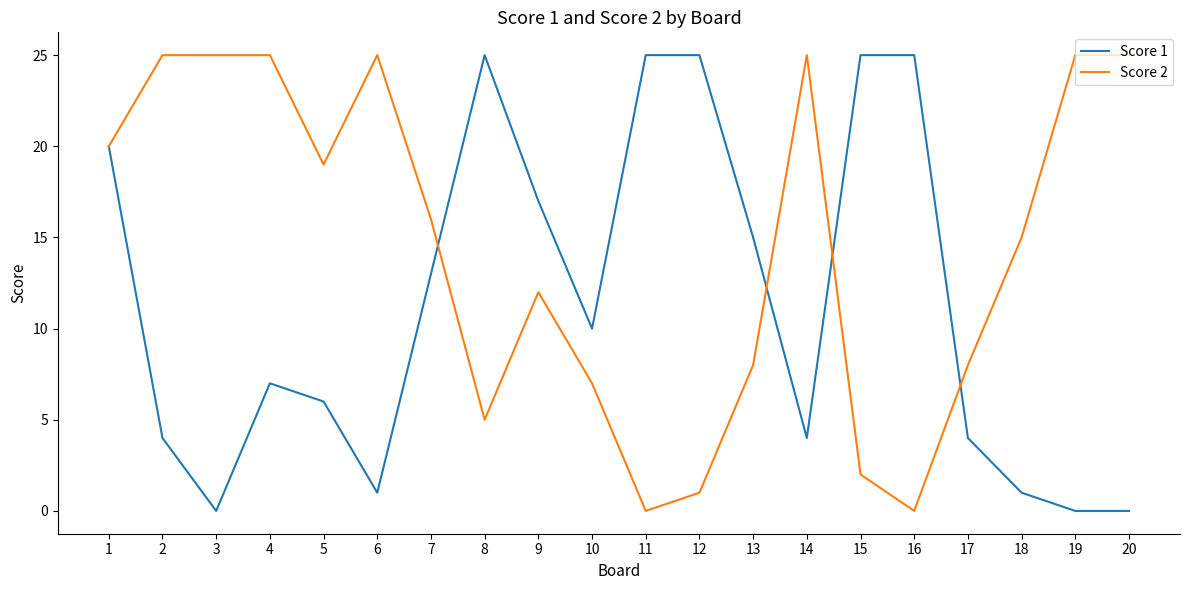

Read the Score 1 value at 10, to the nearest 10.

10